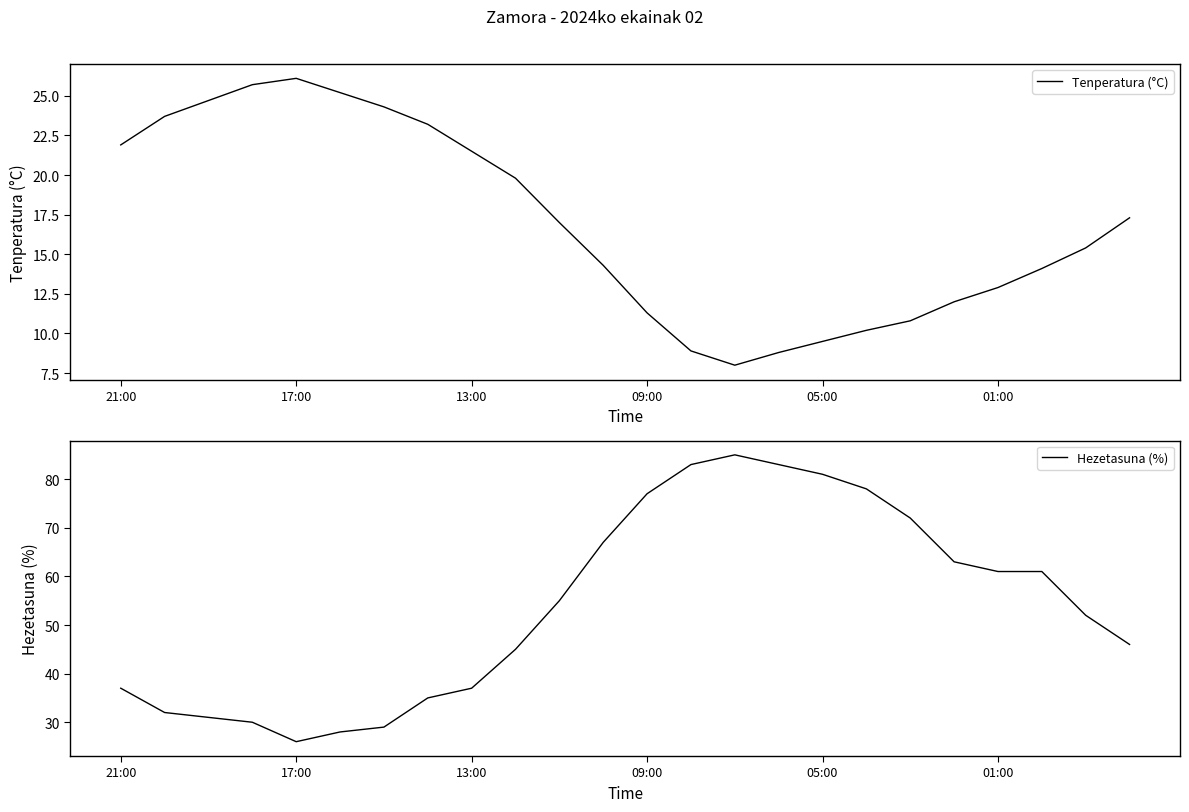

What is the value of the Tenperatura (°C) point at the 20th from the left?

12.0